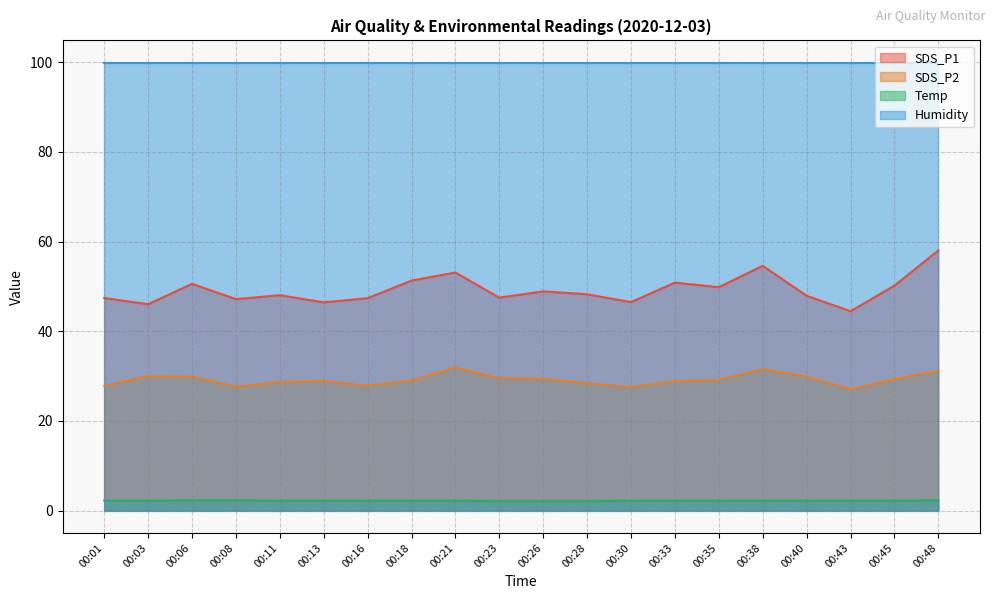

What is the minimum value shown in the chart?

2.1